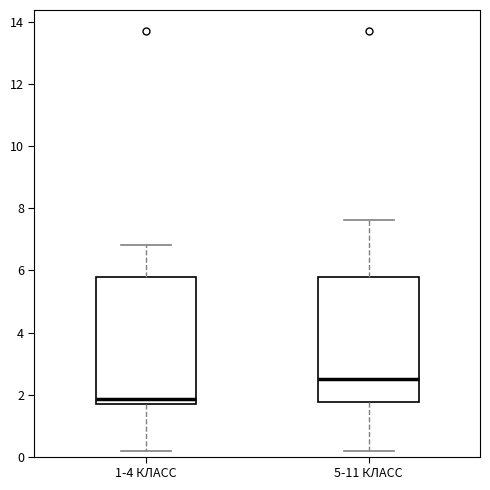

Where does the upper whisker of the box for 5-11 КЛАСС end on the y-axis? The values are not printed on the chart, so give them approximately, as read against the axis.

7.6